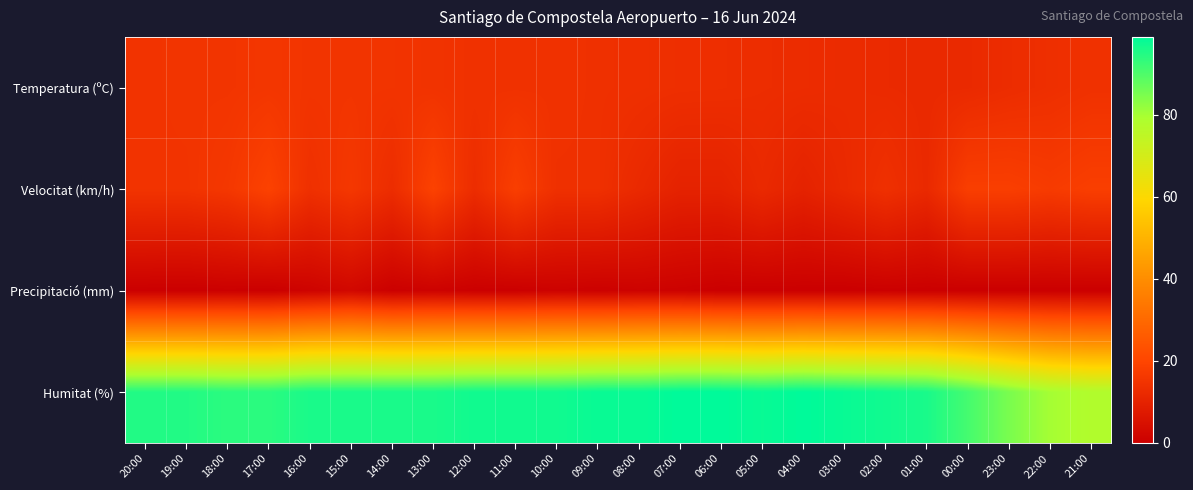

How many distinct data groups are displayed?

4